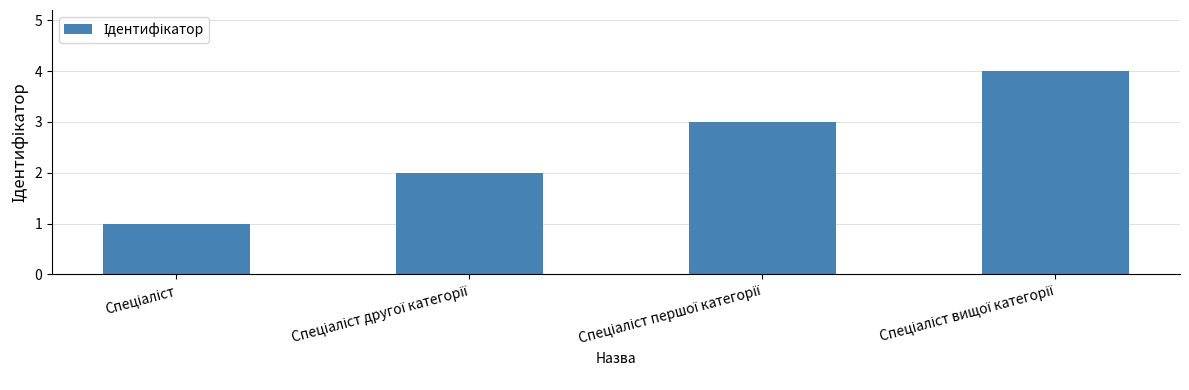

What is the difference between the maximum and minimum values?

3